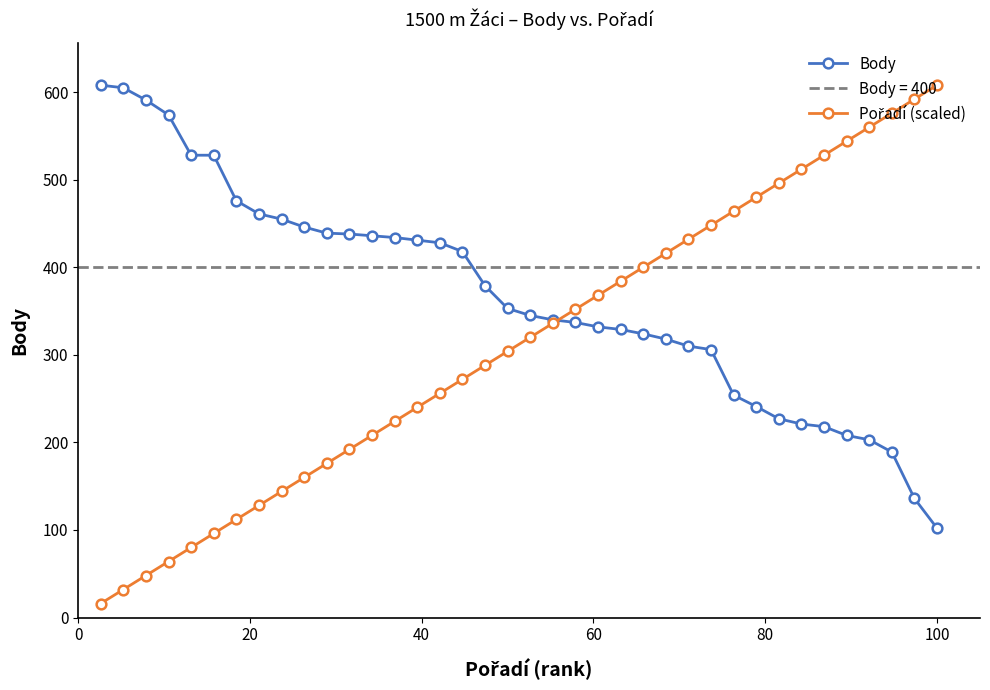

Rank the series by their average value, from lowest to highest.

Pořadí (scaled), Body